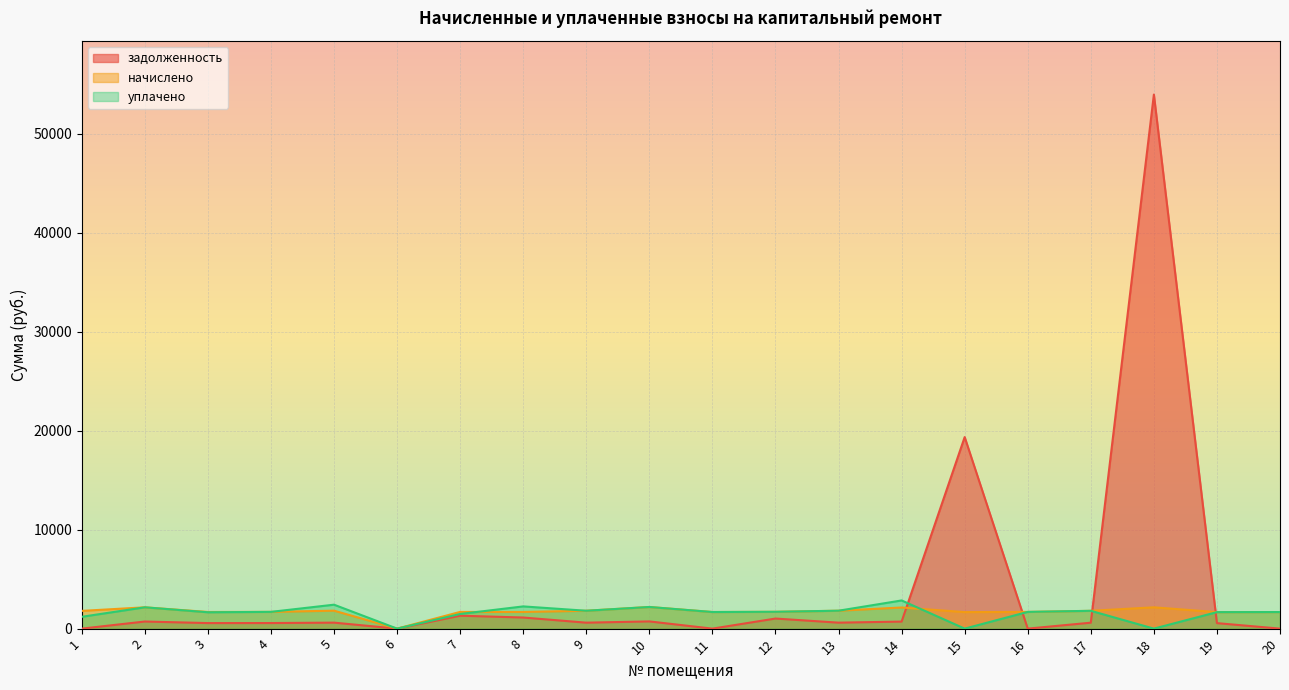

Reading left to right, extract all data points from this chart.

задолженность: 1=0.0	2=717.7	3=560.4	4=564.1	5=604.7	6=0.0	7=1305.9	8=1121.7	9=602.2	10=728.8	11=0.0	12=1018.2	13=603.4	14=711.6	15=19346.5	16=0.0	17=599.8	18=53944.2	19=555.5	20=0.0
начислено: 1=1791.9	2=2153.2	3=1681.3	4=1692.3	5=1814.0	6=0.0	7=1688.6	8=1685.0	9=1806.6	10=2186.4	11=1677.6	12=1699.7	13=1810.3	14=2134.8	15=1670.2	16=1688.6	17=1799.2	18=2153.2	19=1666.5	20=1673.9
уплачено: 1=1194.6	2=2153.2	3=1652.9	4=1692.3	5=2418.7	6=0.0	7=1480.1	8=2245.0	9=1806.6	10=2186.4	11=1677.6	12=1699.8	13=1810.3	14=2846.4	15=0.0	16=1688.6	17=1799.2	18=0.0	19=1666.5	20=1673.9